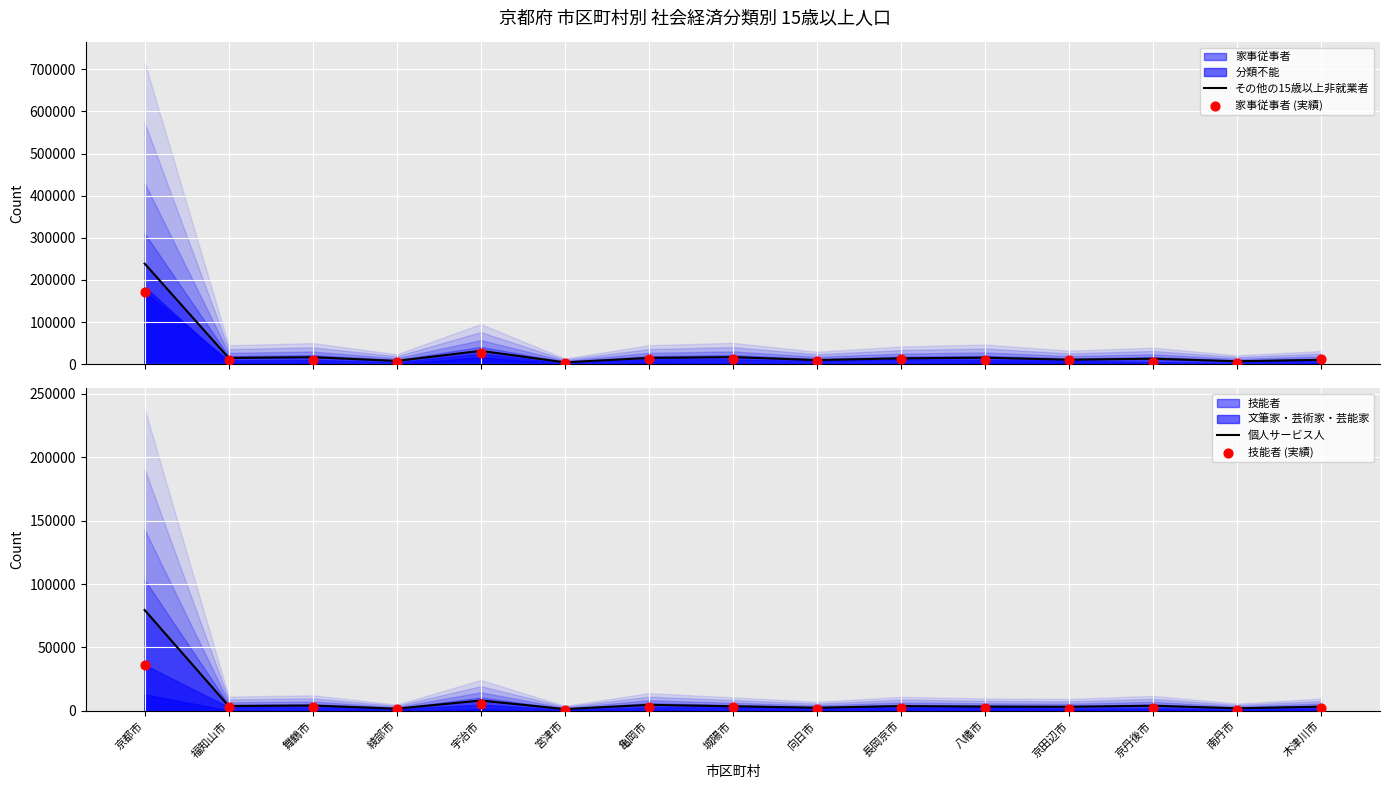

Which series has the largest total across all categories?

その他の15歳以上非就業者